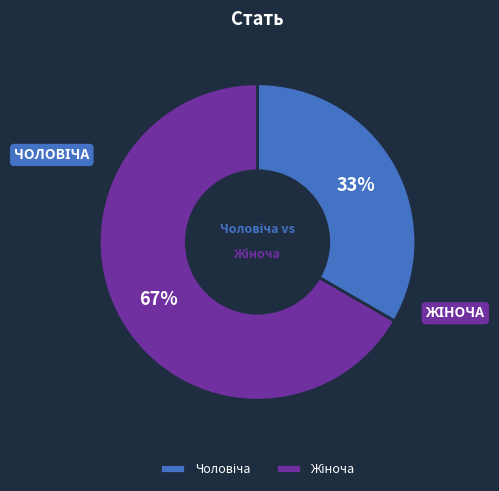

Is there any slice that represents more than half of the pie?

Yes